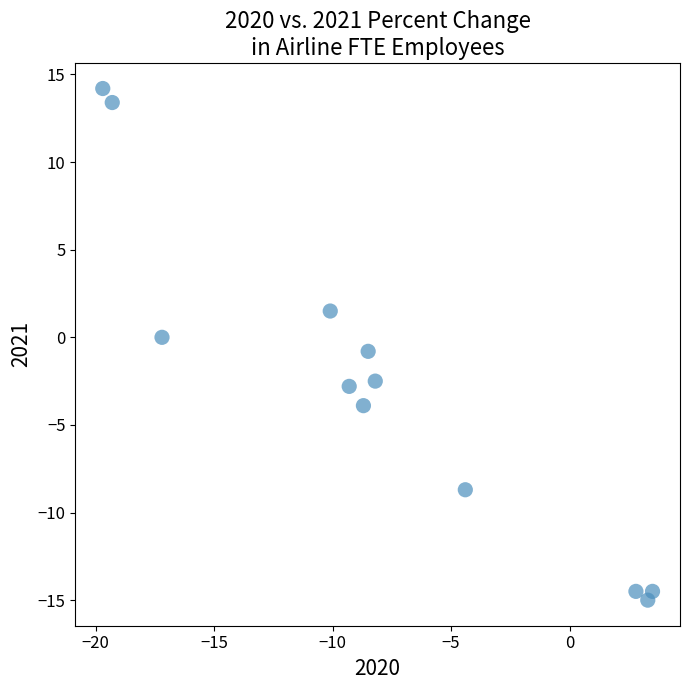

What is the average Y value?

-2.8